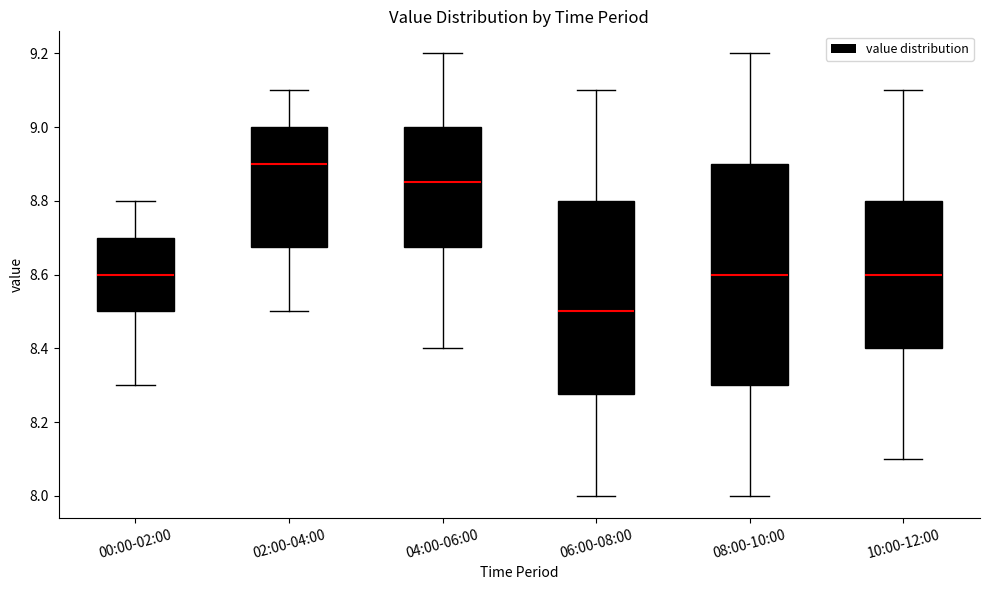

Which box's median line is the lowest?

06:00-08:00